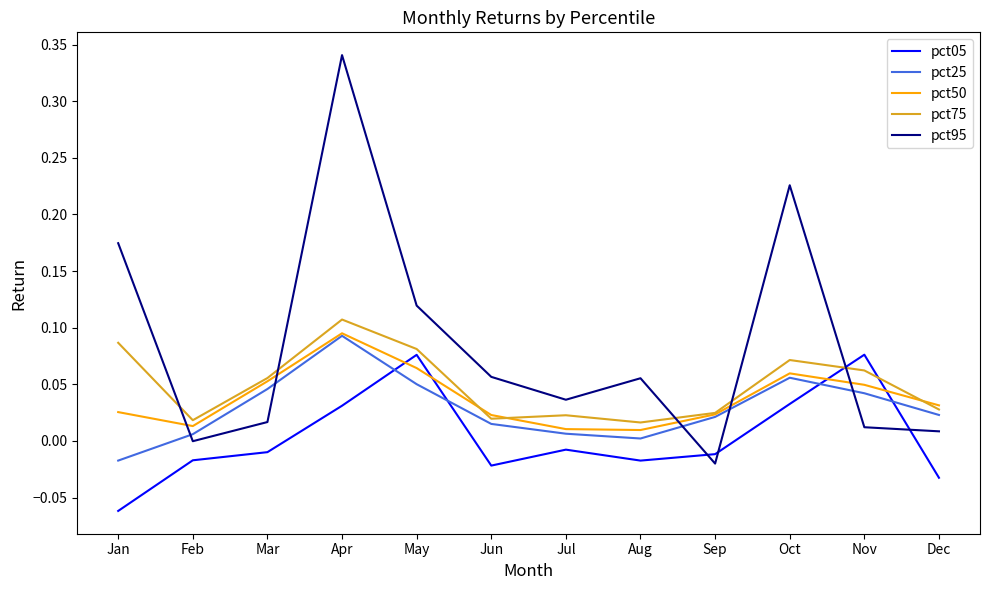

Between which two adjacent categories do pct95 and pct25 first intersect?

Jan and Feb